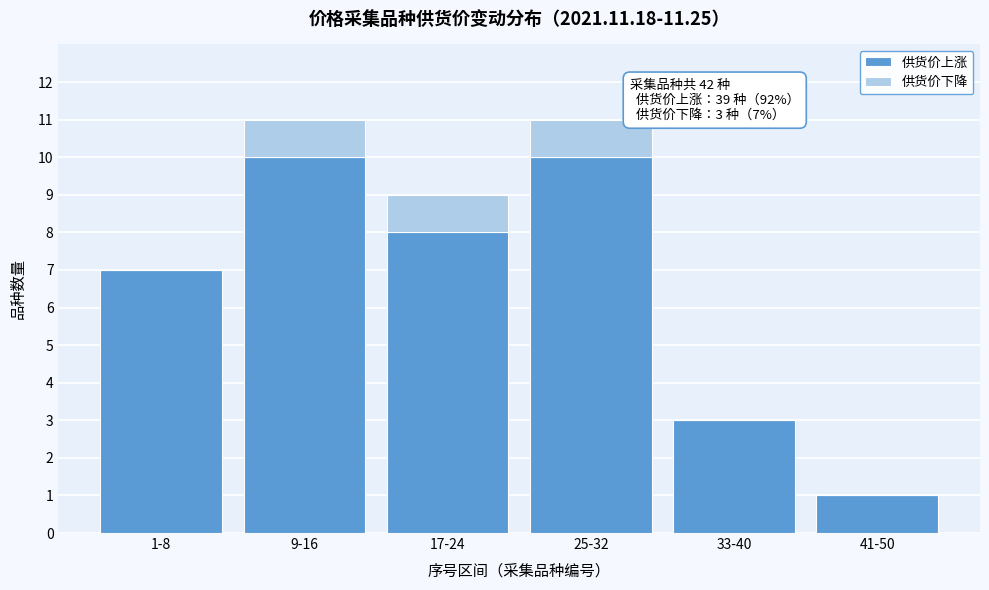

Reading right to left, transcribe the values for 供货价上涨.

41-50=1	33-40=3	25-32=10	17-24=8	9-16=10	1-8=7